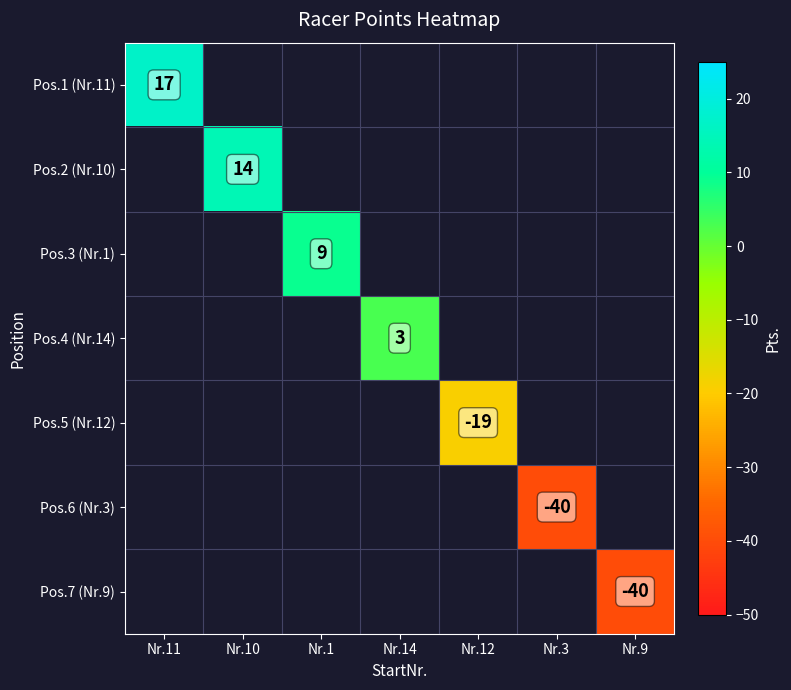

What is the maximum value shown in the chart?

17.0